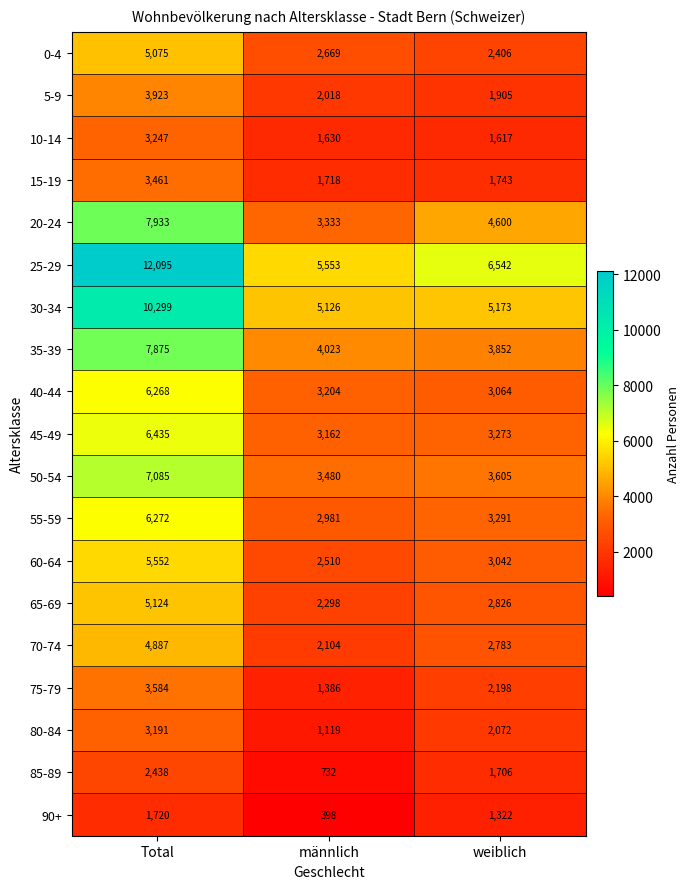

What is the difference between the 30-34 values at männlich and Total?

5173